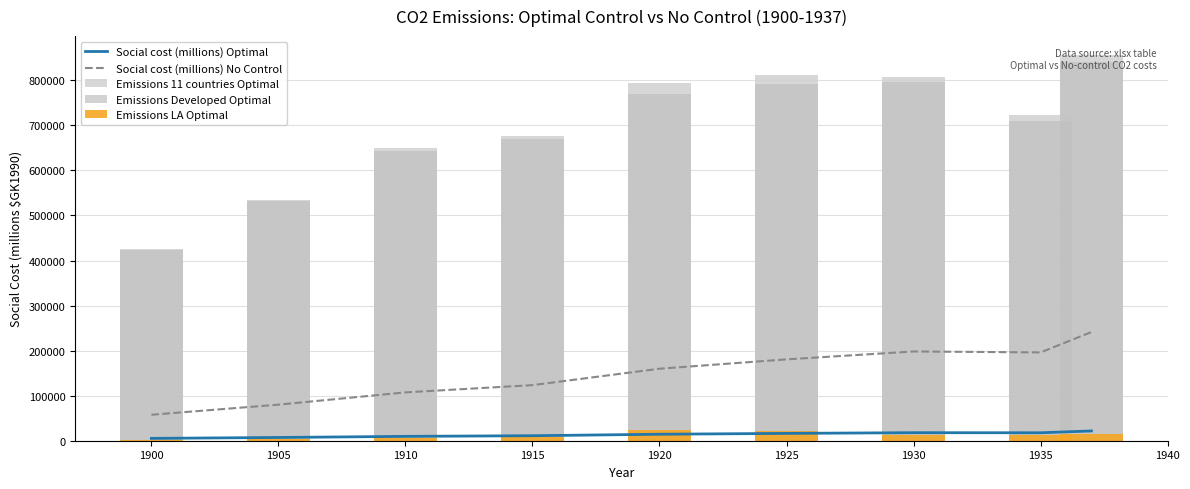

True or false: Social cost (millions) No Control and Social cost (millions) Optimal cross at least once.

False